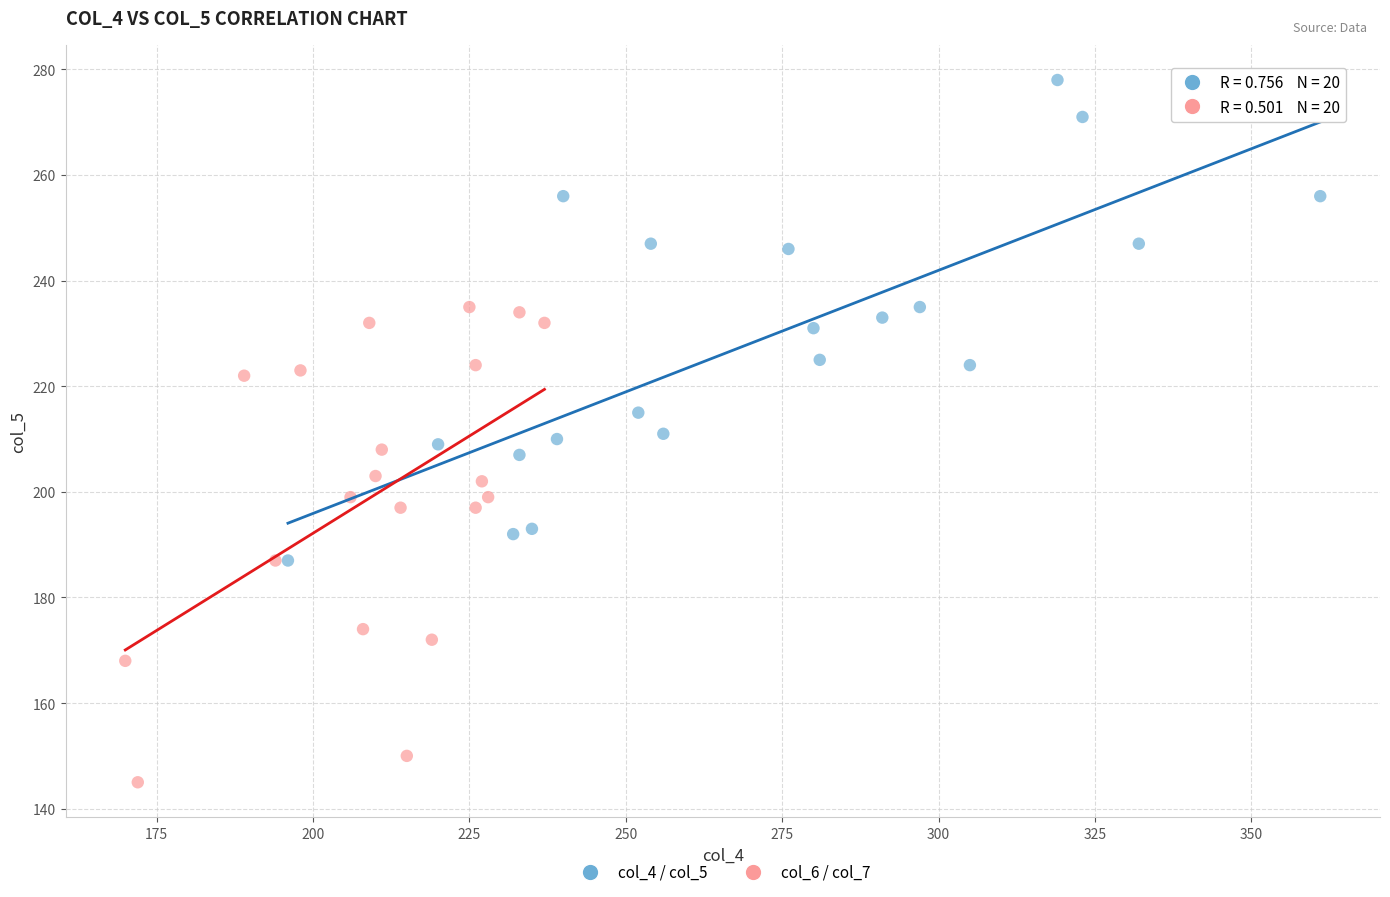

Which series contains the lowest Y value?

col_6 / col_7